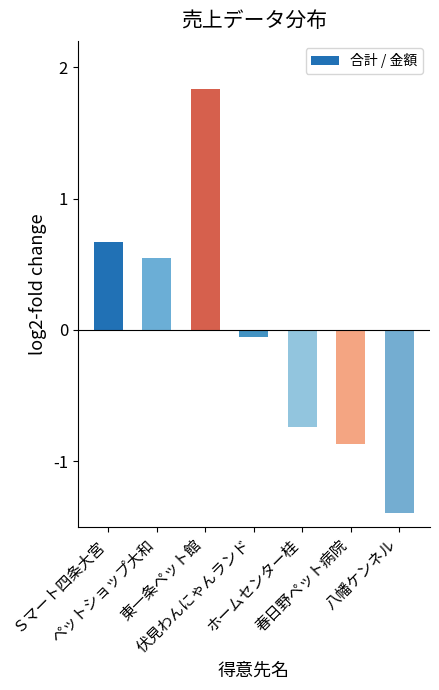

The value at 東一条ペット館 is 1.8. True or false?

True